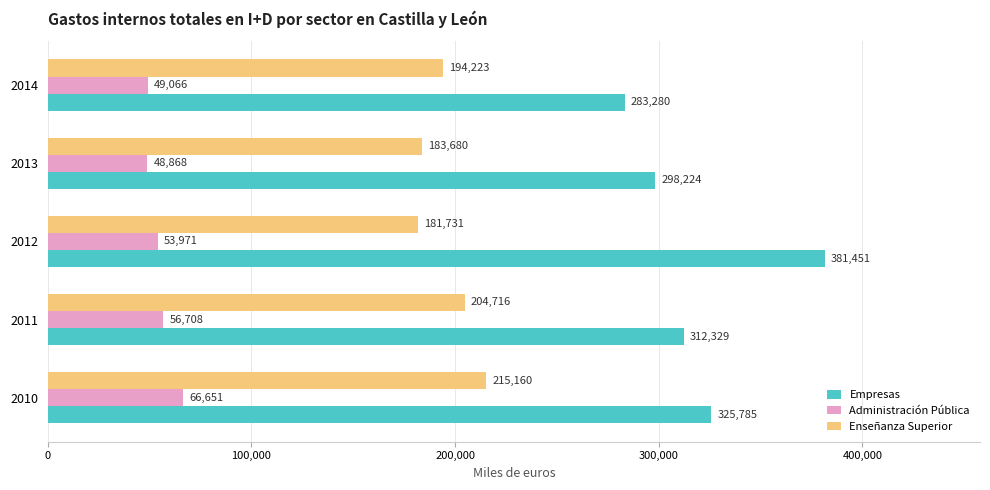

Which series has the largest range (max minus min)?

Empresas